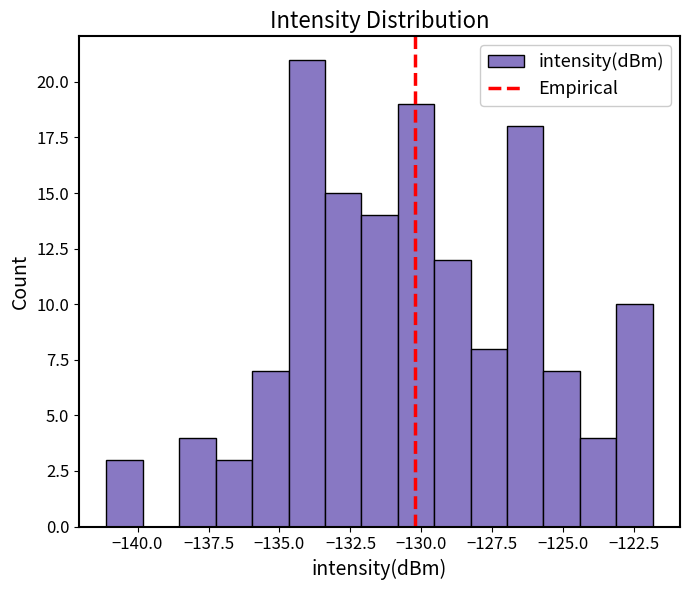

Around what value on the x-axis is the tallest bar? Give the approximate position of its centre, as read against the axis.

-134.0